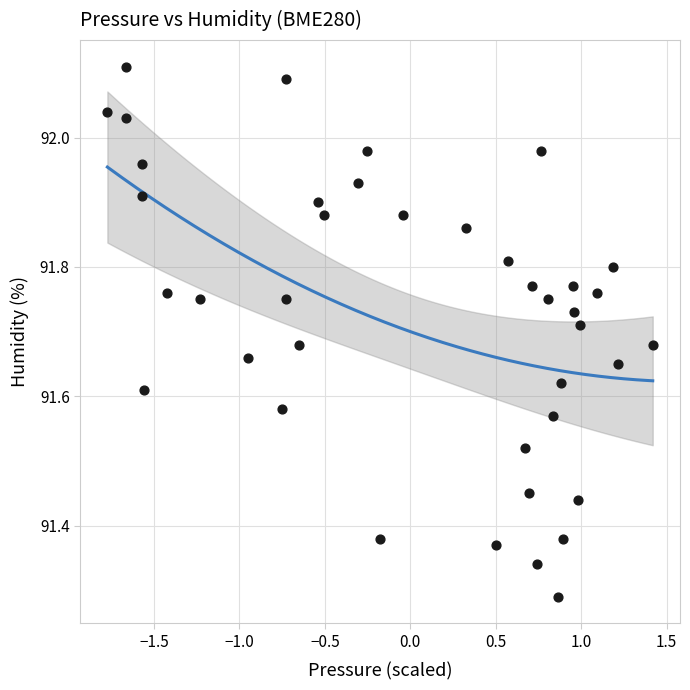

What is the range of Y values (max minus min)?

0.8